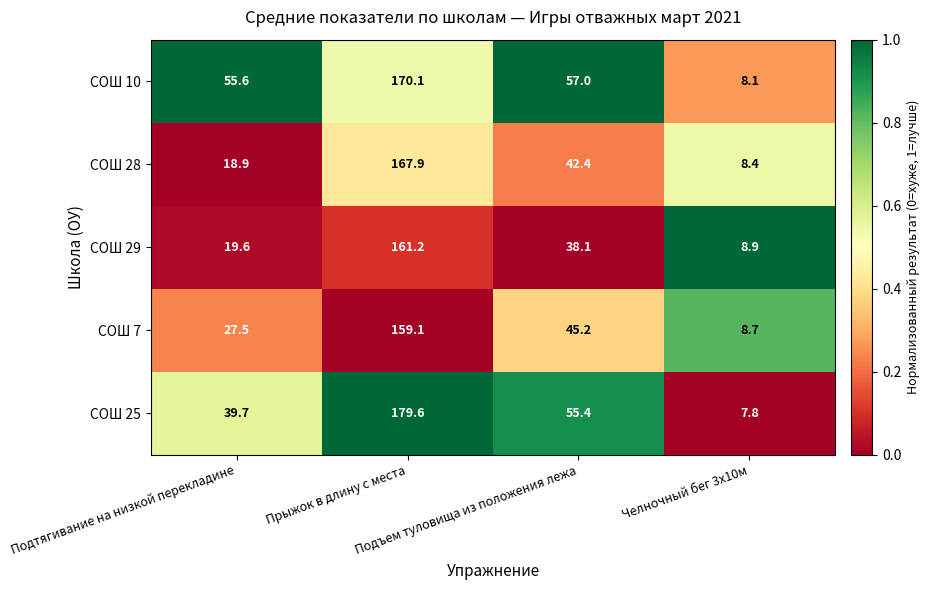

How many series are shown in this chart?

5